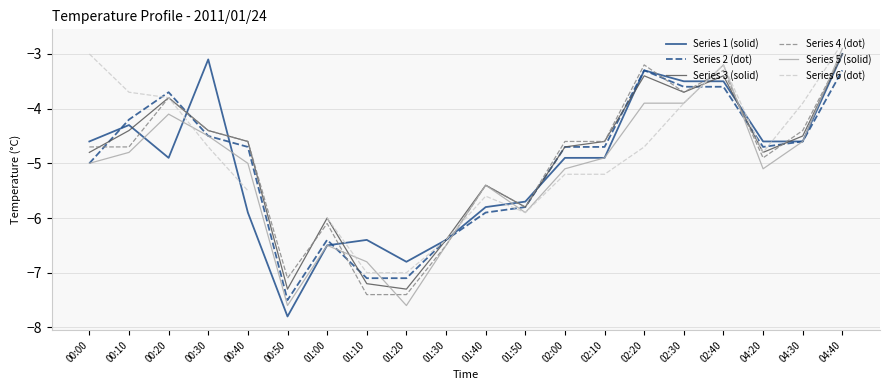

Which series has the largest total across all categories?

Series 3 (solid)